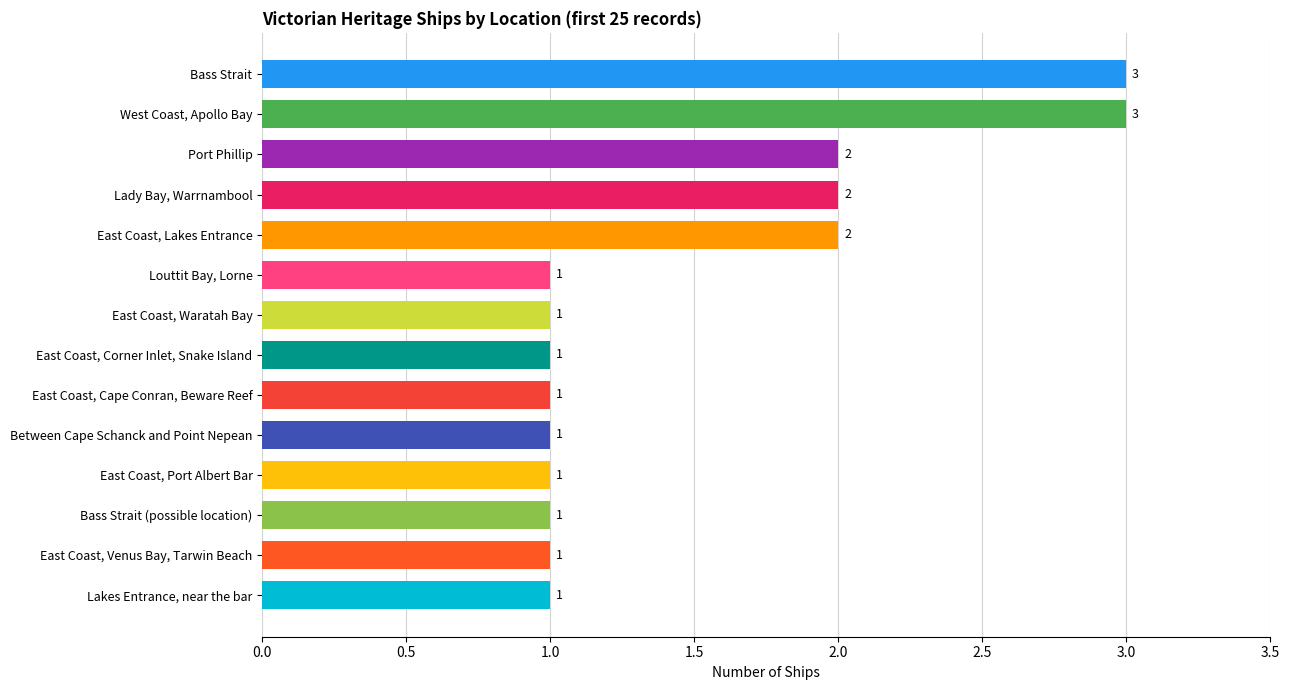

Reading top to bottom, transcribe all the data shown in this chart.

Bass Strait=3	West Coast, Apollo Bay=3	Port Phillip=2	Lady Bay, Warrnambool=2	East Coast, Lakes Entrance=2	Louttit Bay, Lorne=1	East Coast, Waratah Bay=1	East Coast, Corner Inlet, Snake Island=1	East Coast, Cape Conran, Beware Reef=1	Between Cape Schanck and Point Nepean=1	East Coast, Port Albert Bar=1	Bass Strait (possible location)=1	East Coast, Venus Bay, Tarwin Beach=1	Lakes Entrance, near the bar=1